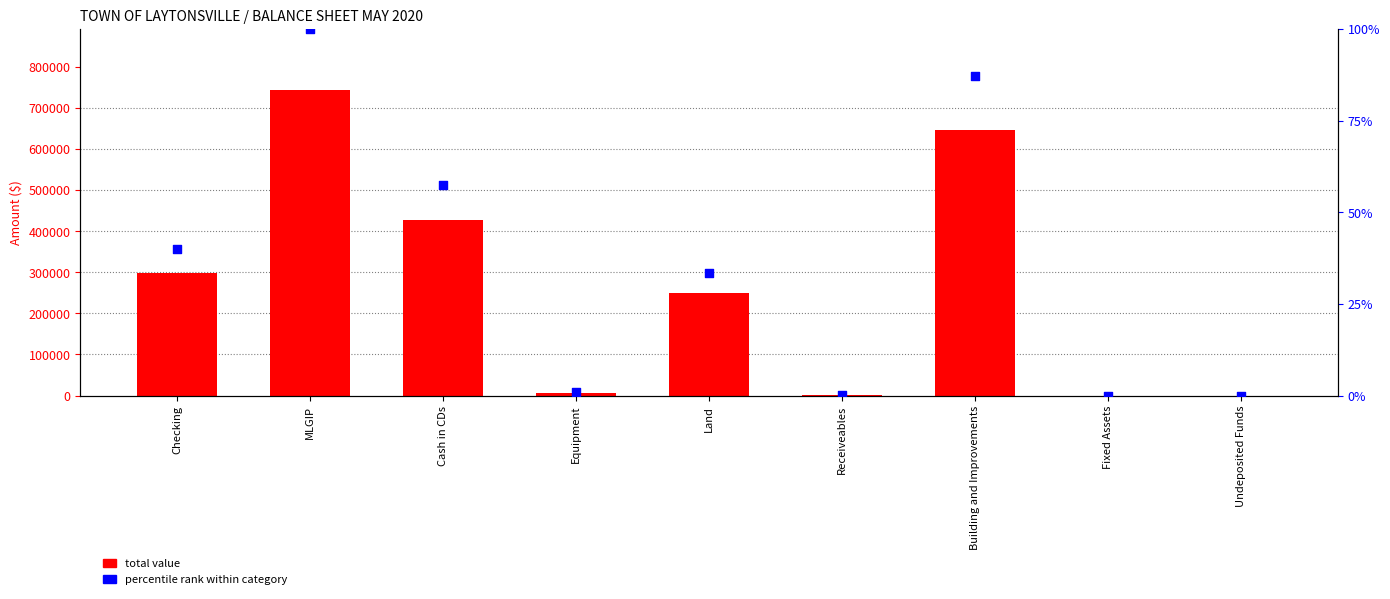

At how many categories does at least one series exceed 90498?

5